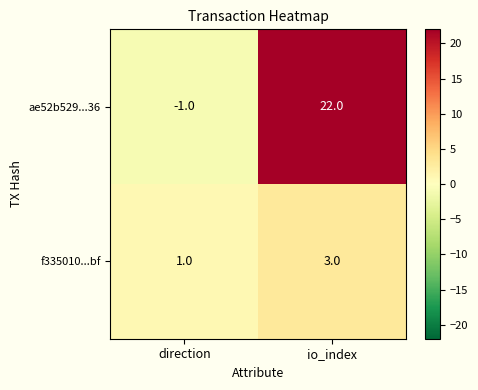

What is the sum of all ae52b529...36 values?

21